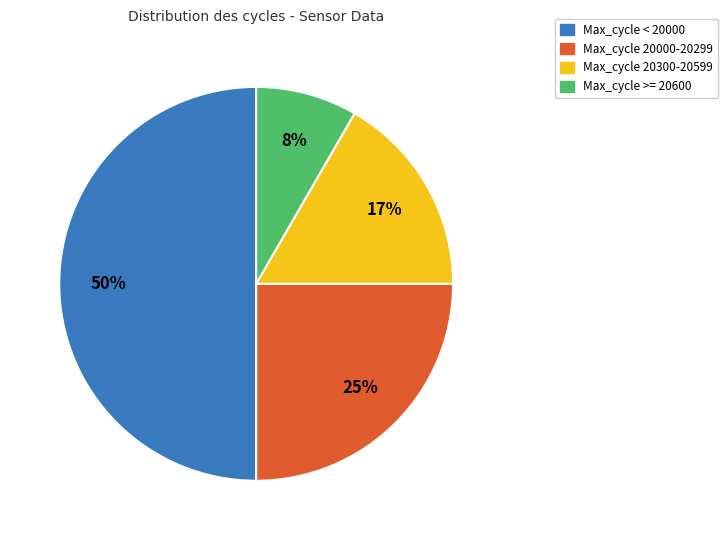

Rank the categories by value from lowest to highest.

Max_cycle >= 20600, Max_cycle 20300-20599, Max_cycle 20000-20299, Max_cycle < 20000